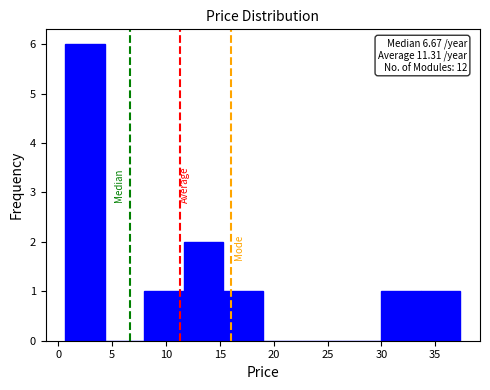

Over which range of the x-axis is the bar tallest?

0.5 to 4.5